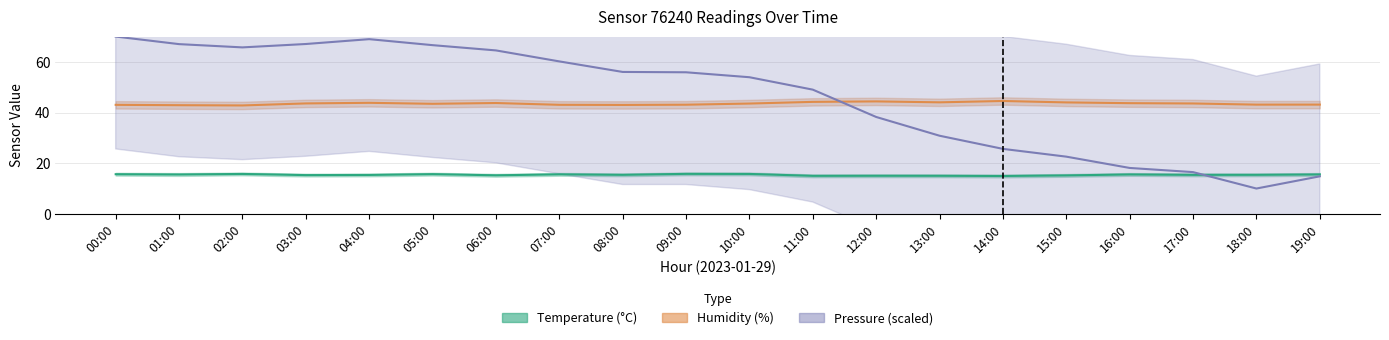

At how many categories does at least one series exceed 52?

11